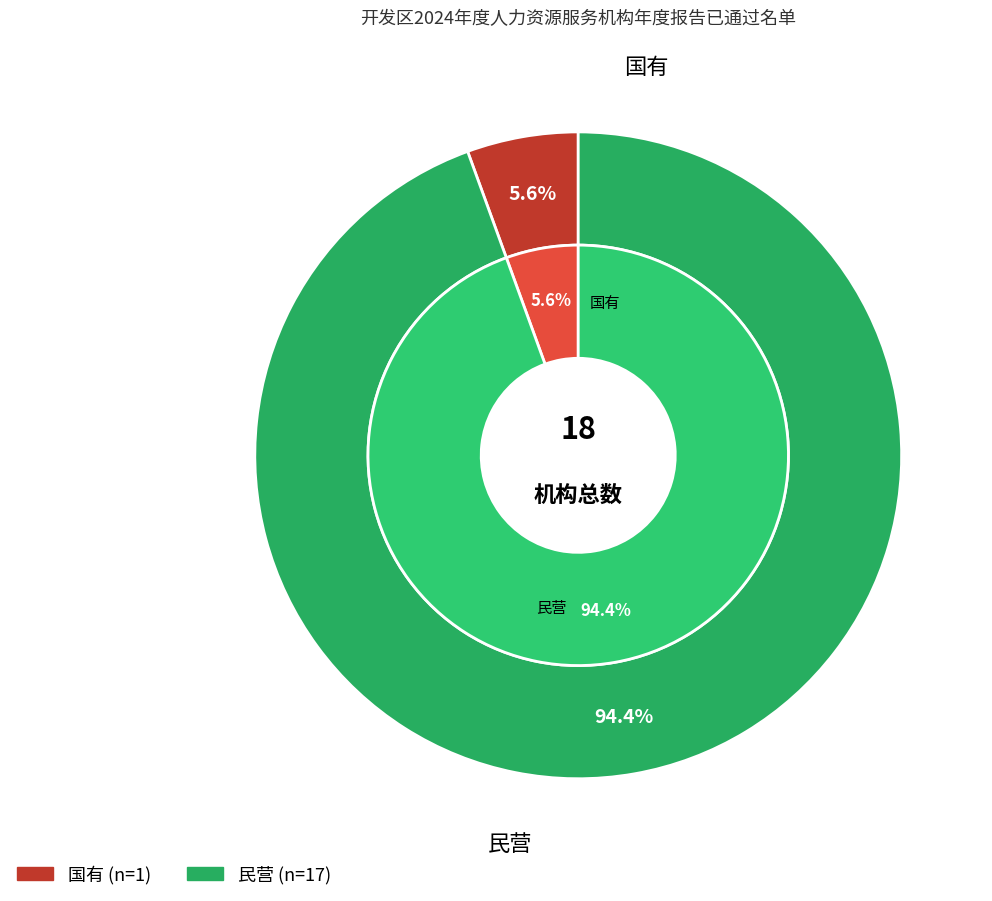

What percentage is NOT represented by 民营?

5.6%